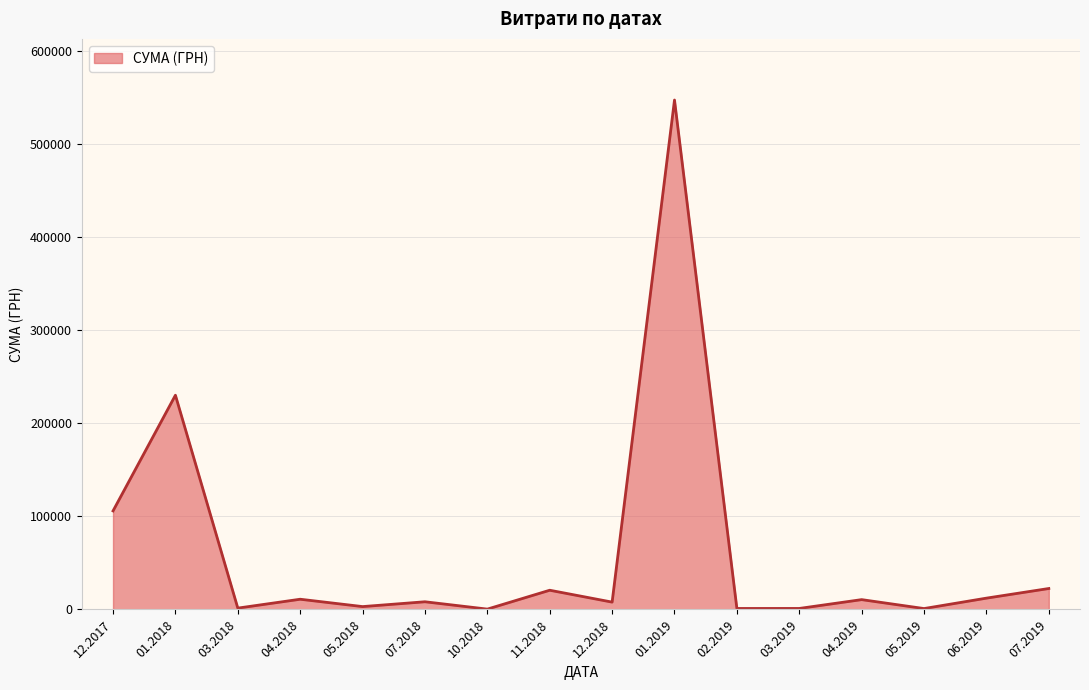

What is the maximum value shown in the chart?

546929.7